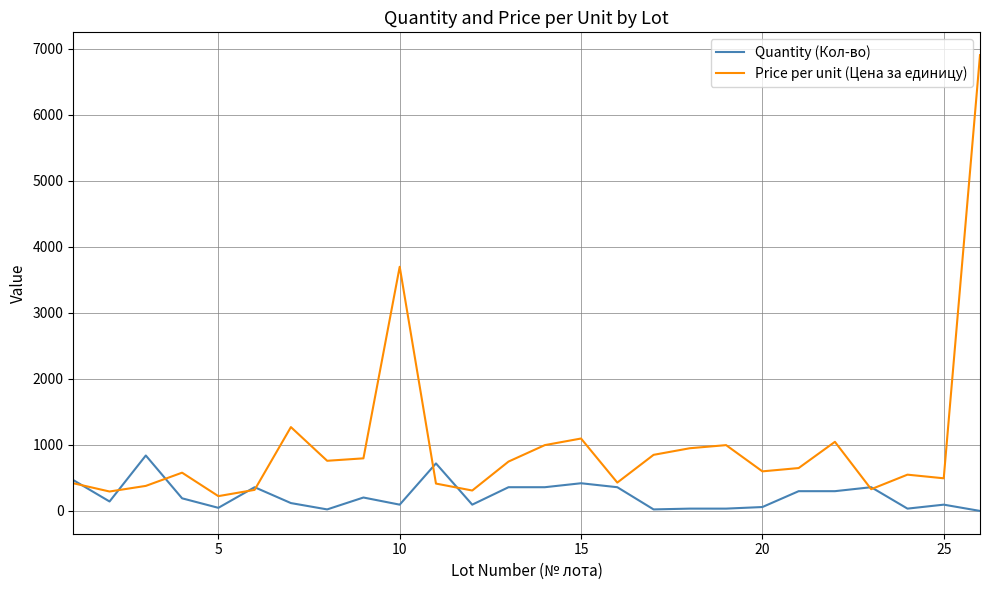

After their last crossing, which series has the higher values: Price per unit (Цена за единицу) or Quantity (Кол-во)?

Price per unit (Цена за единицу)